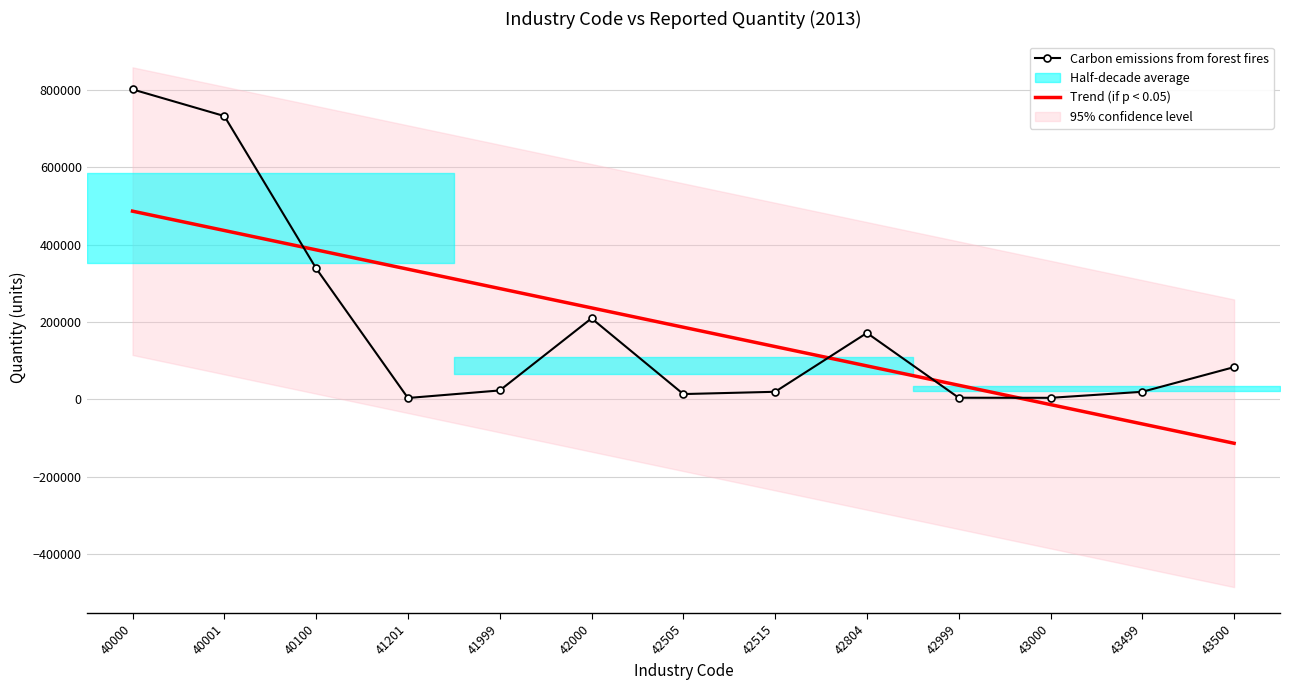

Where do Trend (if p < 0.05) and Carbon emissions from forest fires first cross each other?

40001 and 40100